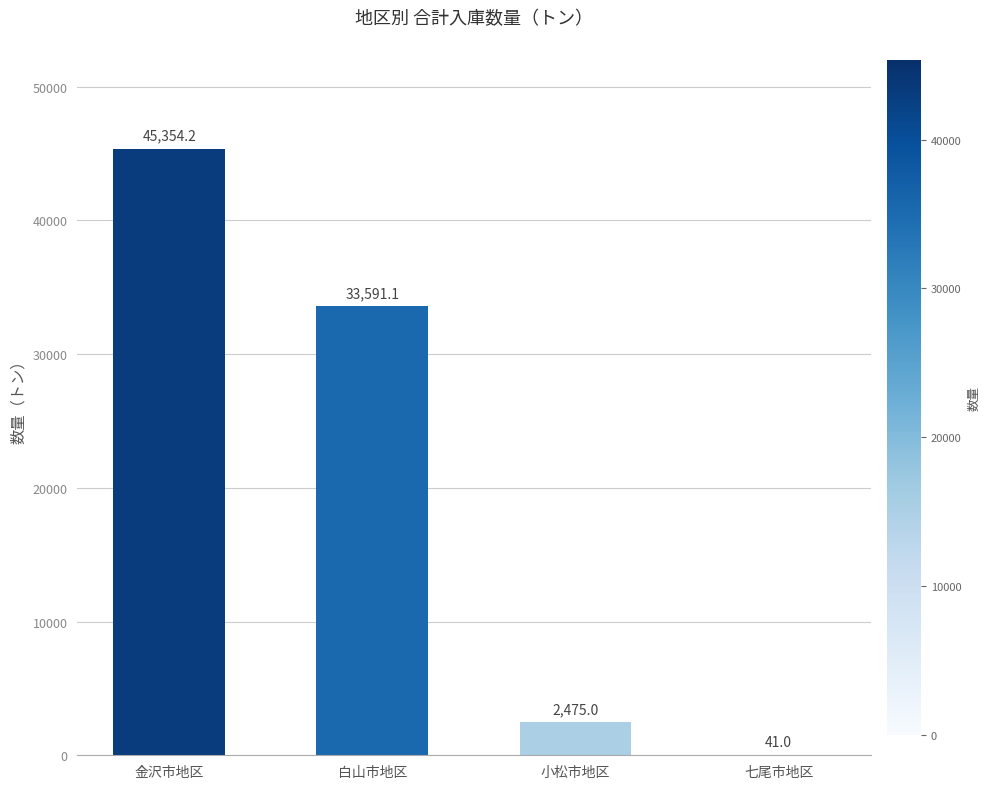

Reading left to right, what are all the values shown in this chart?

45354.2	33591.1	2475.0	41.0